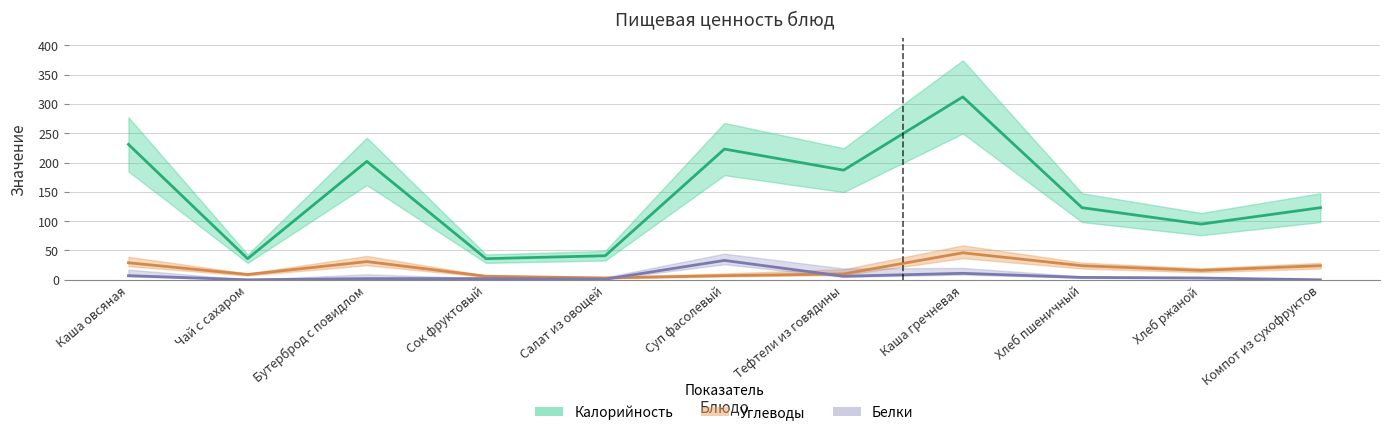

Reading left to right, extract all data points from this chart.

Калорийность: 231	36	202	36	41	223	187	312	123	95	123
Белки: 7	0	2	2	1	33	6	11	4	3	0
Углеводы: 29	9	31	6	3	7	10	46	24	16	24